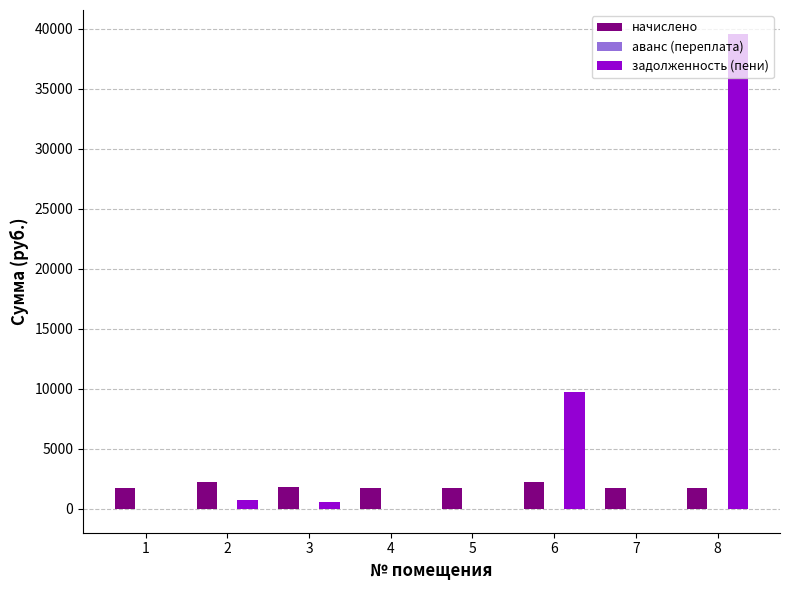

What is the sum of all задолженность (пени) values?

50637.6